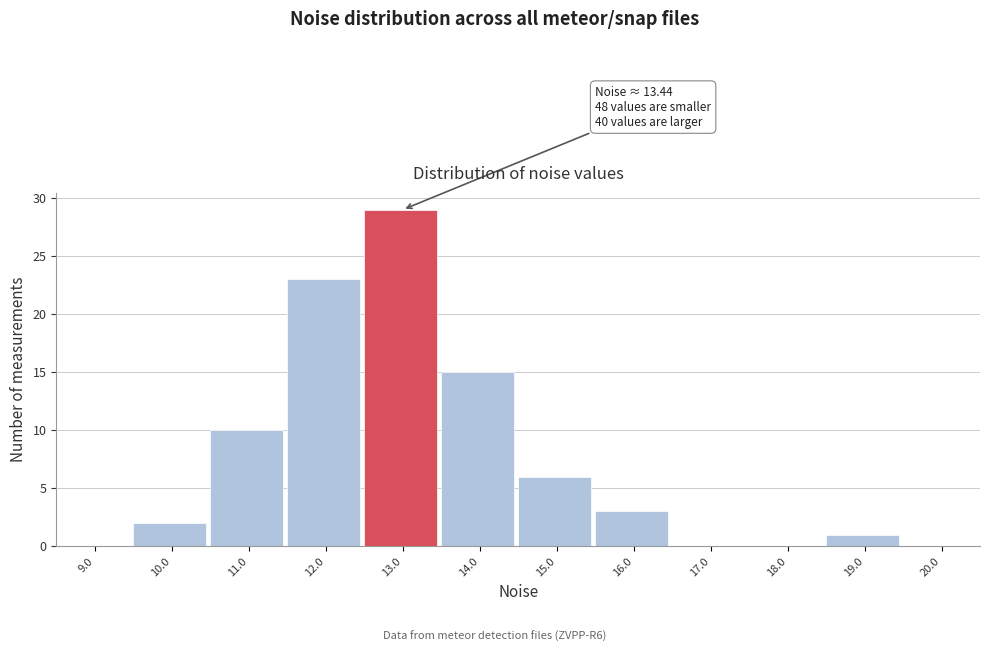

Reading right to left, transcribe all the data shown in this chart.

20.0=0	19.0=1	18.0=0	17.0=0	16.0=3	15.0=6	14.0=15	13.0=29	12.0=23	11.0=10	10.0=2	9.0=0